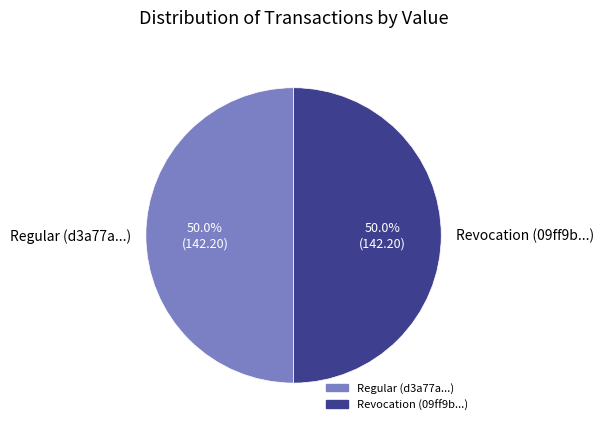

To the nearest percent, what is the average slice percentage?

50%